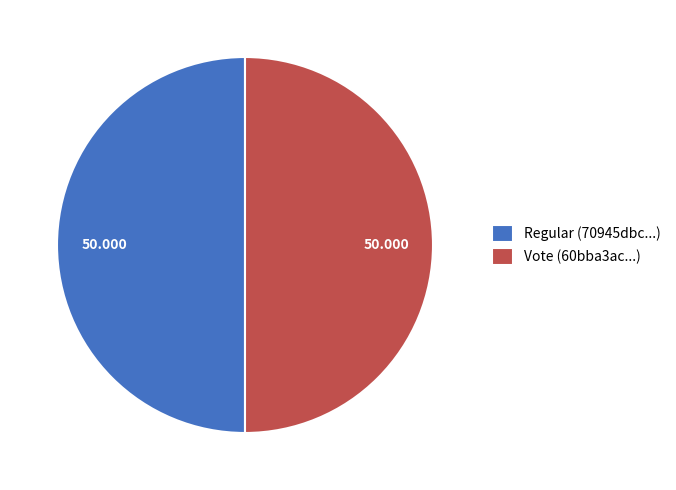

Is the sum of Vote (60bba3ac...) and Regular (70945dbc...) greater than half?

Yes